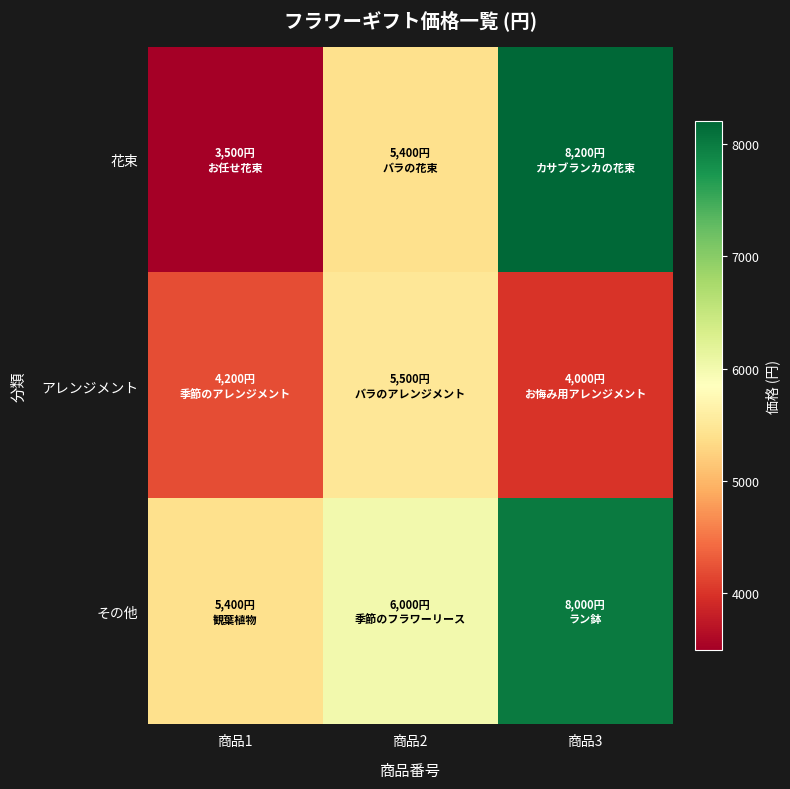

What is the smallest value displayed?

3500